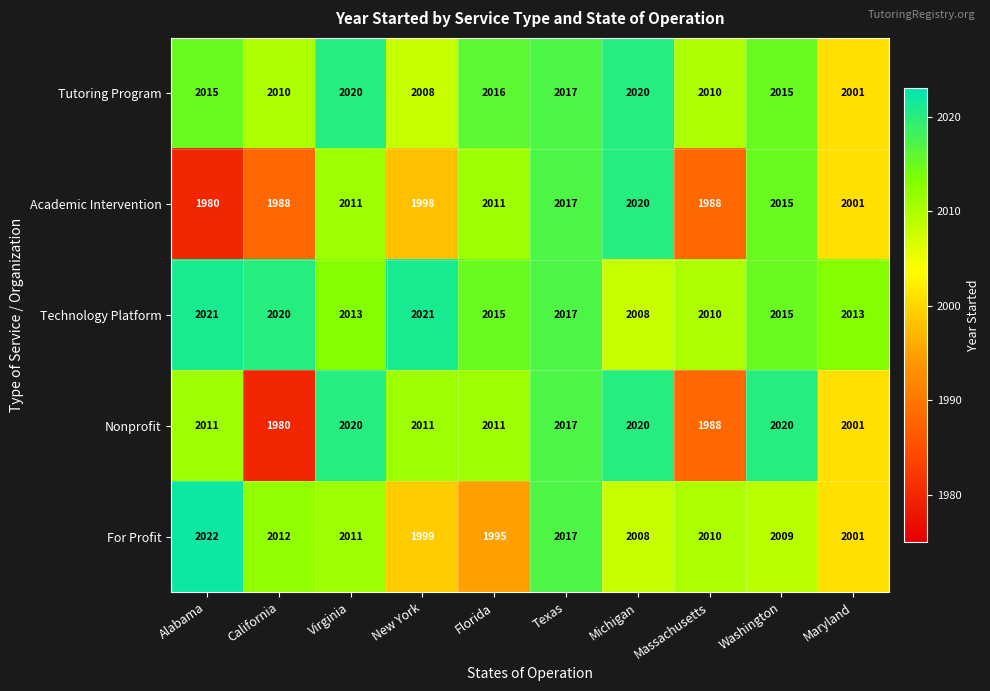

What value does the Academic Intervention series have at Washington, to the nearest 10?

2020